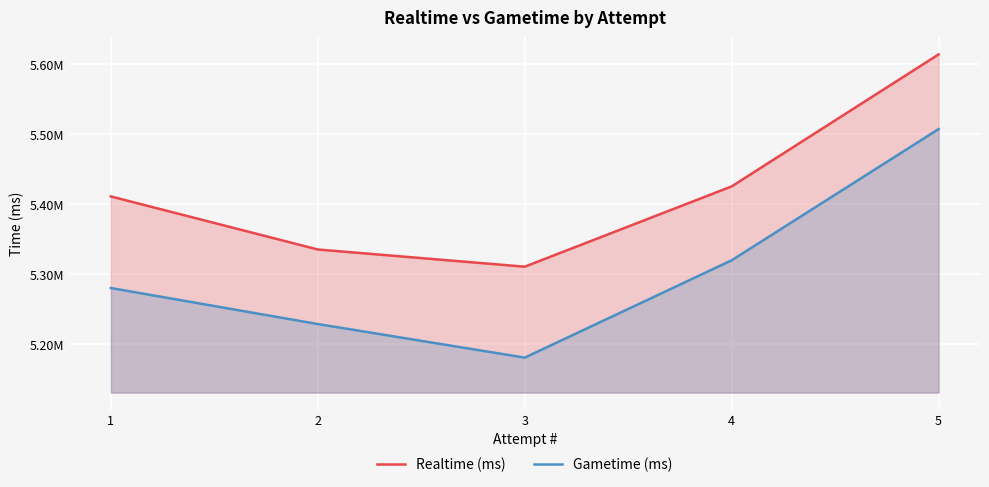

Where is Gametime (ms) nearest to the value 5344281?

4